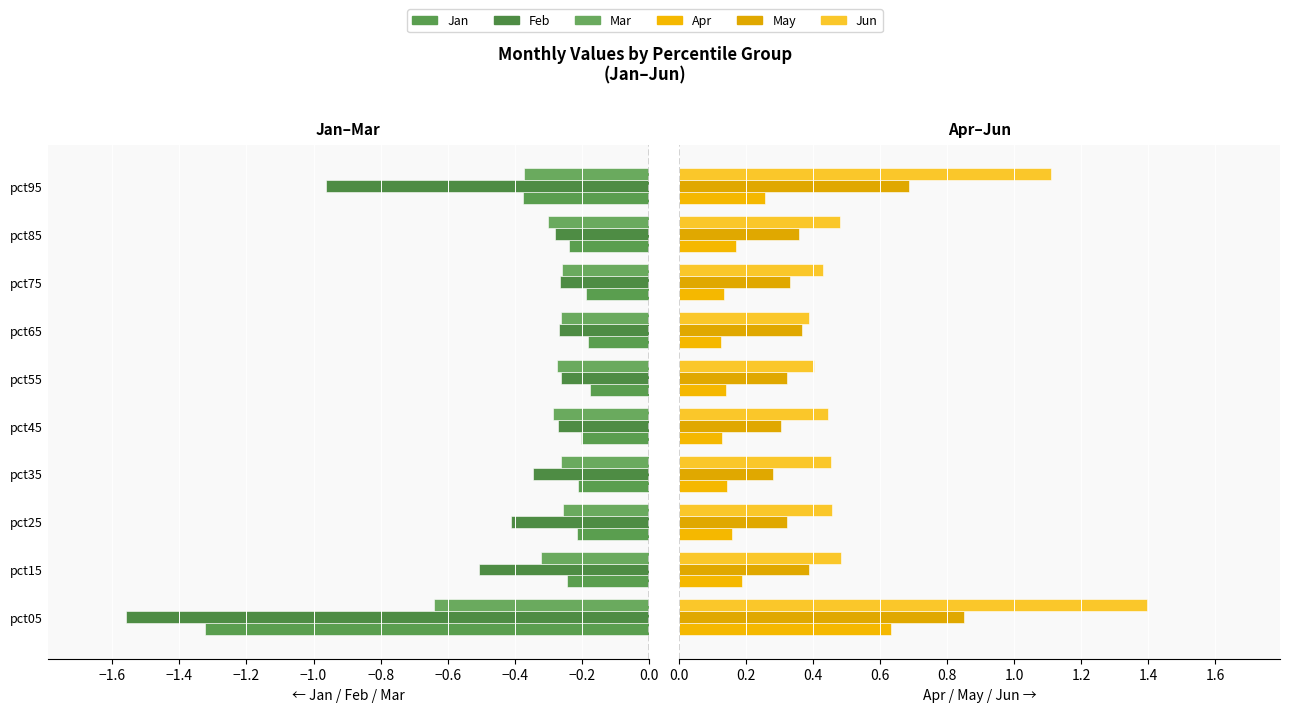

Rank the series by their maximum value, from lowest to highest.

Feb, Mar, Jan, Apr, May, Jun